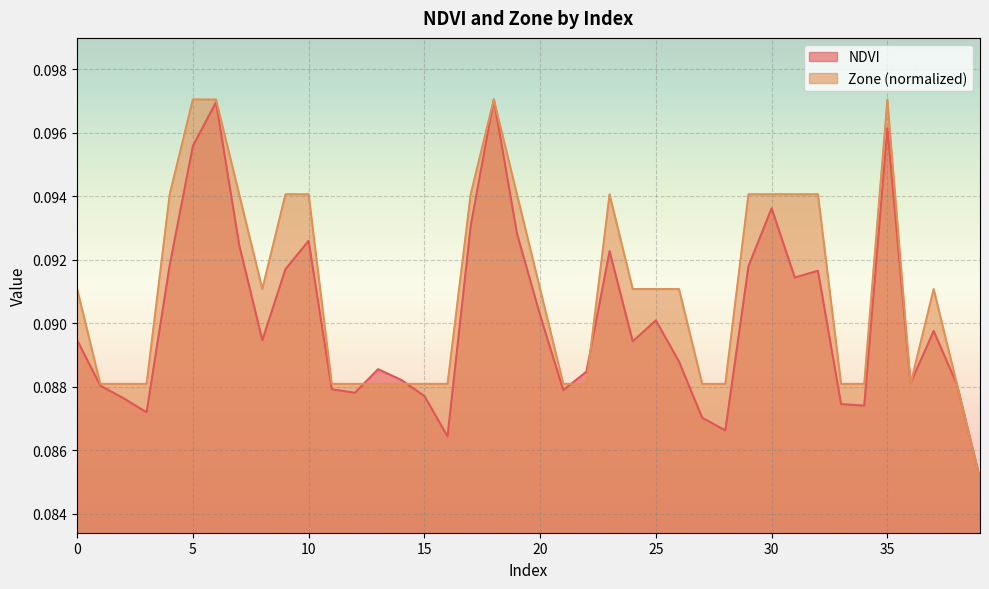

At which label does Zone reach its minimum?

39